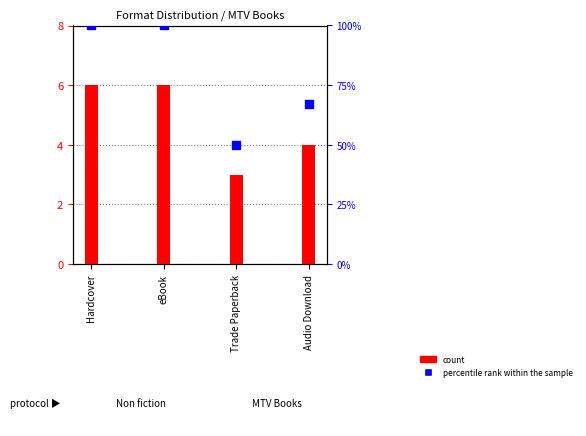

What value does the count series have at Hardcover?

6